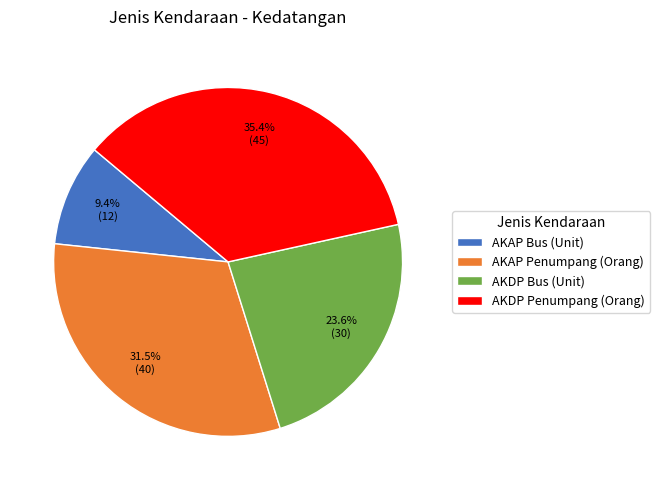

What is the smallest slice in the pie chart?

AKAP Bus (Unit)